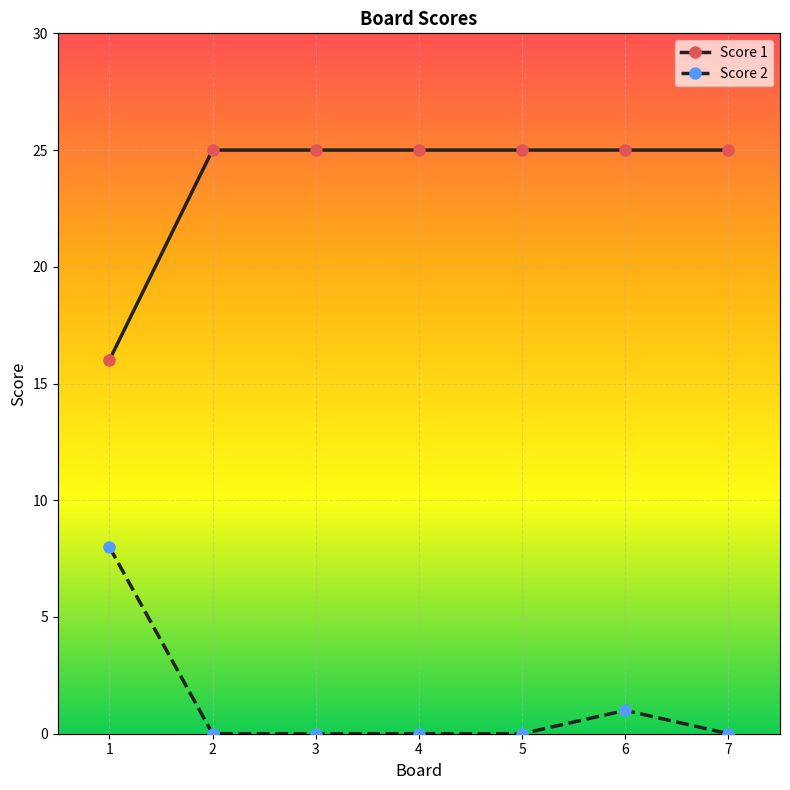

Count the Score 1 values in the range 25 to 26.

6